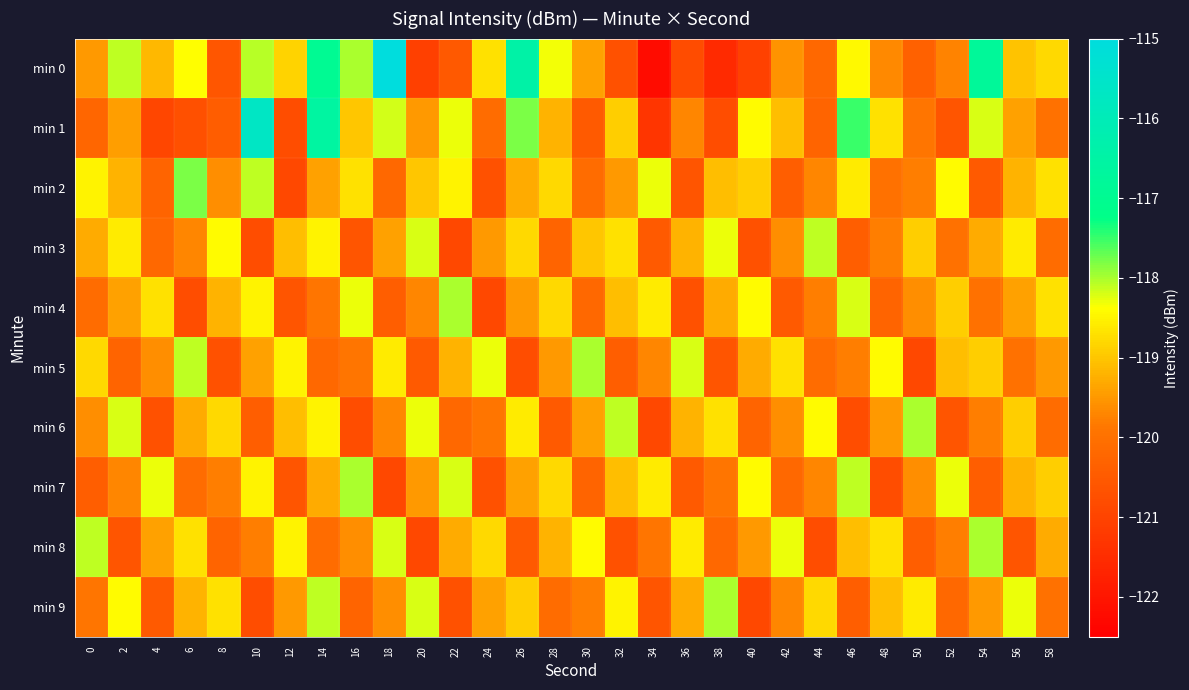

Reading left to right, list all the values displayed in this chart.

min 0: 0=-119.5	2=-118.1	4=-119.1	6=-118.4	8=-120.6	10=-118.1	12=-118.8	14=-117.0	16=-118.0	18=-115.0	20=-121.1	22=-120.5	24=-118.7	26=-116.4	28=-118.3	30=-119.4	32=-120.7	34=-122.2	36=-120.8	38=-121.5	40=-121.1	42=-119.6	44=-120.2	46=-118.5	48=-119.7	50=-120.3	52=-119.7	54=-116.8	56=-119.0	58=-118.8
min 1: 0=-120.2	2=-119.4	4=-120.9	6=-120.7	8=-120.4	10=-115.7	12=-120.8	14=-116.6	16=-119.0	18=-118.2	20=-119.5	22=-118.3	24=-120.1	26=-117.8	28=-119.2	30=-120.5	32=-118.9	34=-121.3	36=-119.7	38=-120.8	40=-118.4	42=-119.1	44=-120.3	46=-117.5	48=-118.7	50=-119.9	52=-120.6	54=-118.2	56=-119.4	58=-120.0
min 2: 0=-118.5	2=-119.2	4=-120.3	6=-117.8	8=-119.6	10=-118.1	12=-120.9	14=-119.4	16=-118.7	18=-120.2	20=-119.0	22=-118.5	24=-120.7	26=-119.3	28=-118.8	30=-120.1	32=-119.5	34=-118.3	36=-120.6	38=-119.1	40=-118.9	42=-120.4	44=-119.7	46=-118.6	48=-120.0	50=-119.8	52=-118.4	54=-120.5	56=-119.2	58=-118.7
min 3: 0=-119.3	2=-118.6	4=-120.2	6=-119.7	8=-118.4	10=-120.8	12=-119.1	14=-118.5	16=-120.6	18=-119.4	20=-118.2	22=-120.9	24=-119.5	26=-118.8	28=-120.3	30=-119.0	32=-118.7	34=-120.5	36=-119.2	38=-118.3	40=-120.7	42=-119.6	44=-118.1	46=-120.4	48=-119.8	50=-118.9	52=-120.0	54=-119.3	56=-118.6	58=-120.1
min 4: 0=-120.1	2=-119.4	4=-118.7	6=-120.8	8=-119.2	10=-118.5	12=-120.6	14=-119.9	16=-118.3	18=-120.4	20=-119.7	22=-118.0	24=-120.9	26=-119.5	28=-118.8	30=-120.2	32=-119.1	34=-118.6	36=-120.7	38=-119.3	40=-118.4	42=-120.5	44=-119.8	46=-118.2	48=-120.3	50=-119.6	52=-118.9	54=-120.0	56=-119.4	58=-118.7
min 5: 0=-118.8	2=-120.3	4=-119.6	6=-118.1	8=-120.7	10=-119.4	12=-118.5	14=-120.2	16=-119.9	18=-118.6	20=-120.5	22=-119.2	24=-118.3	26=-120.8	28=-119.5	30=-118.0	32=-120.4	34=-119.7	36=-118.2	38=-120.6	40=-119.3	42=-118.7	44=-120.1	46=-119.8	48=-118.4	50=-120.9	52=-119.1	54=-118.9	56=-120.0	58=-119.5
min 6: 0=-119.6	2=-118.2	4=-120.7	6=-119.3	8=-118.8	10=-120.4	12=-119.1	14=-118.5	16=-120.8	18=-119.7	20=-118.3	22=-120.2	24=-119.9	26=-118.6	28=-120.5	30=-119.4	32=-118.1	34=-120.9	36=-119.2	38=-118.7	40=-120.3	42=-119.6	44=-118.4	46=-120.8	48=-119.5	50=-118.0	52=-120.6	54=-119.8	56=-118.9	58=-120.1
min 7: 0=-120.4	2=-119.7	4=-118.3	6=-120.1	8=-119.8	10=-118.5	12=-120.6	14=-119.3	16=-118.0	18=-120.9	20=-119.5	22=-118.2	24=-120.7	26=-119.4	28=-118.8	30=-120.3	32=-119.1	34=-118.6	36=-120.5	38=-119.9	40=-118.4	42=-120.2	44=-119.7	46=-118.1	48=-120.8	50=-119.6	52=-118.3	54=-120.4	56=-119.2	58=-118.9
min 8: 0=-118.1	2=-120.6	4=-119.4	6=-118.7	8=-120.3	10=-119.8	12=-118.5	14=-120.1	16=-119.6	18=-118.2	20=-120.9	22=-119.3	24=-118.8	26=-120.5	28=-119.2	30=-118.4	32=-120.7	34=-119.9	36=-118.6	38=-120.2	40=-119.5	42=-118.3	44=-120.8	46=-119.1	48=-118.7	50=-120.4	52=-119.8	54=-118.0	56=-120.6	58=-119.3
min 9: 0=-119.9	2=-118.4	4=-120.5	6=-119.2	8=-118.7	10=-120.8	12=-119.5	14=-118.1	16=-120.3	18=-119.6	20=-118.2	22=-120.7	24=-119.4	26=-118.9	28=-120.1	30=-119.8	32=-118.5	34=-120.6	36=-119.3	38=-118.0	40=-120.9	42=-119.7	44=-118.8	46=-120.4	48=-119.1	50=-118.6	52=-120.2	54=-119.5	56=-118.3	58=-120.0